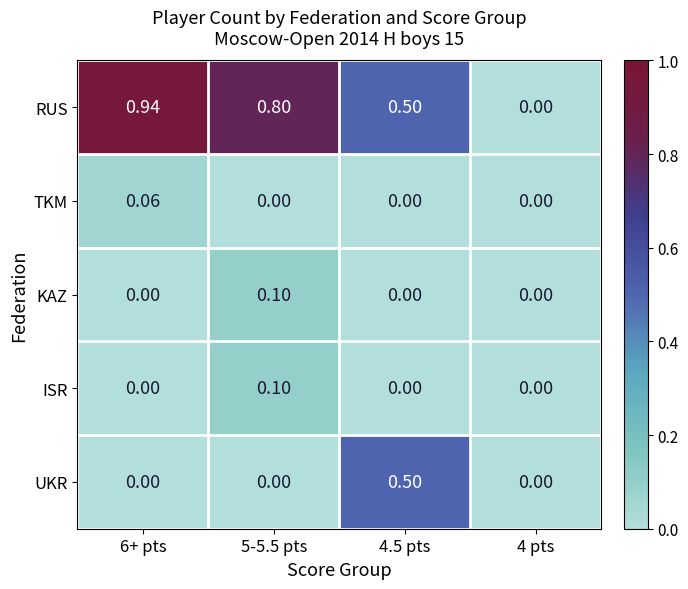

Which series changed the most between 6+ pts and 4 pts?

RUS